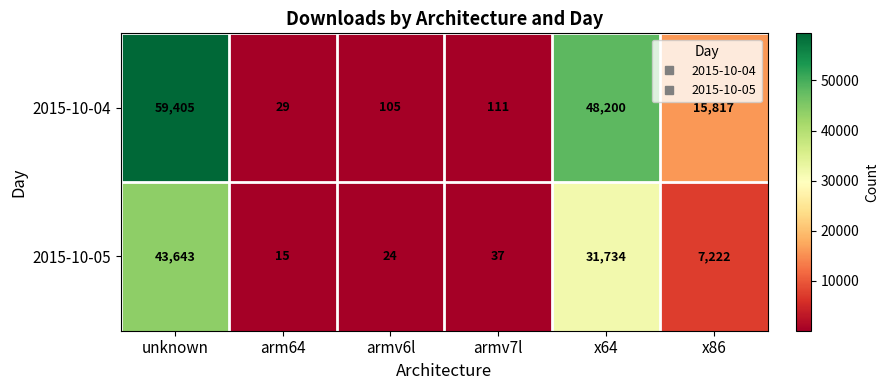

Where does the 2015-10-04 series first go above 15817?

unknown